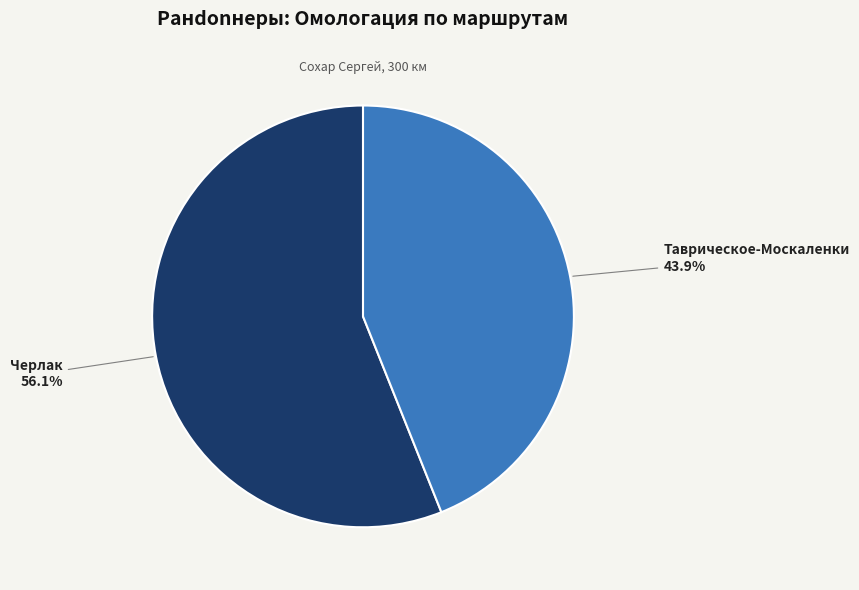

How many segments does this pie chart have?

2